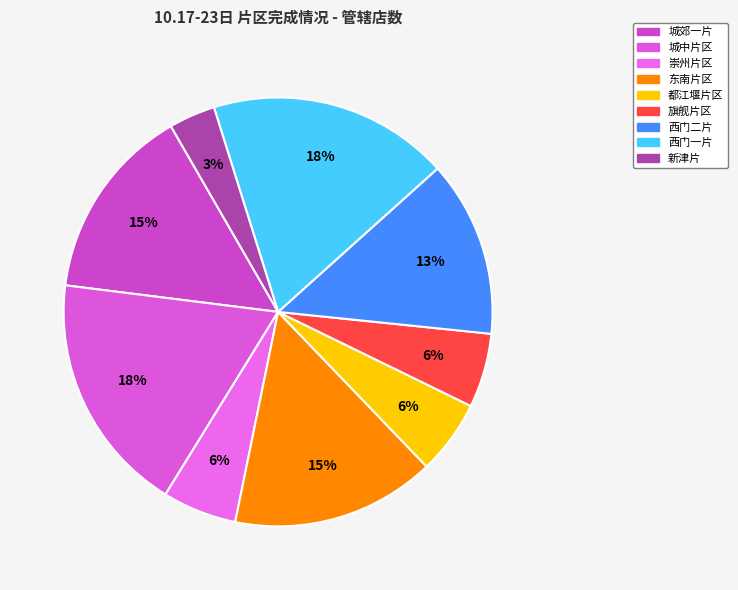

To the nearest percent, what percentage of the pie is 东南片区?

15%